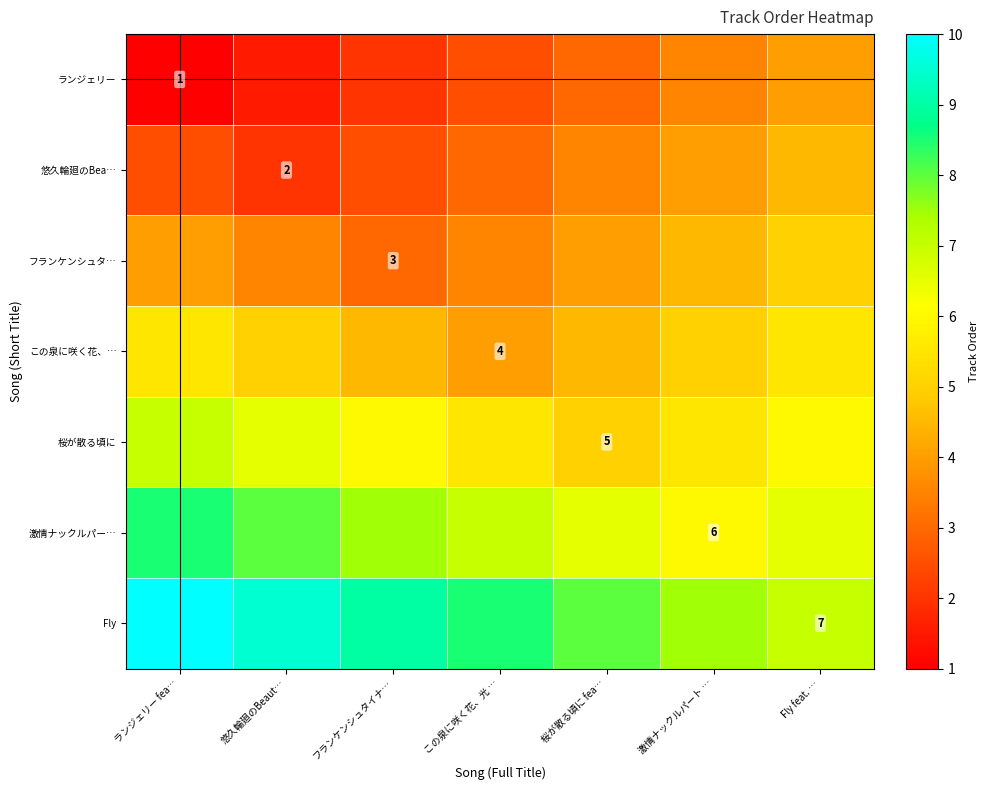

At how many categories does at least one series exceed 8?

4